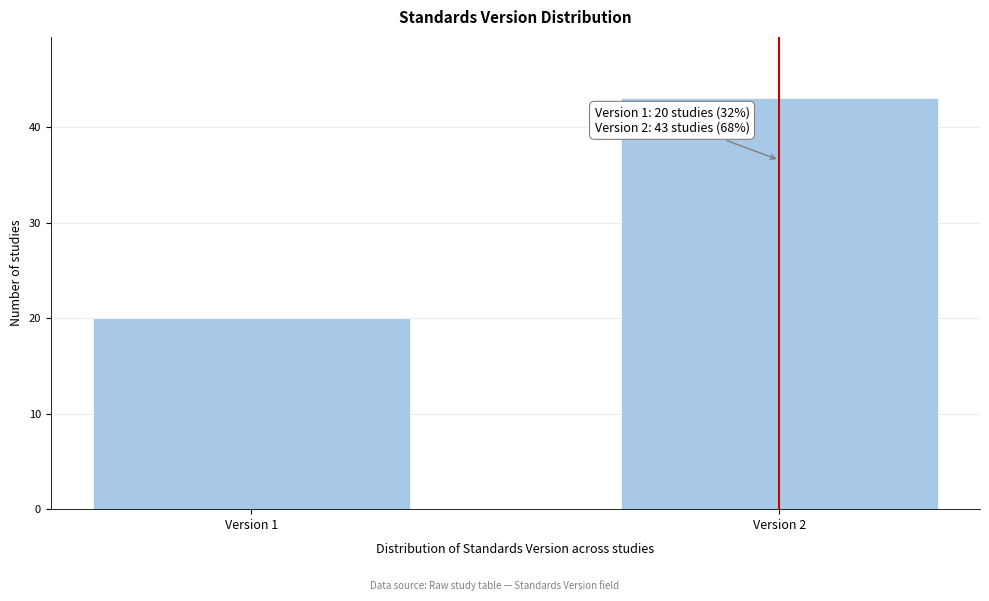

Reading left to right, transcribe all the data shown in this chart.

Version 1=20	Version 2=43